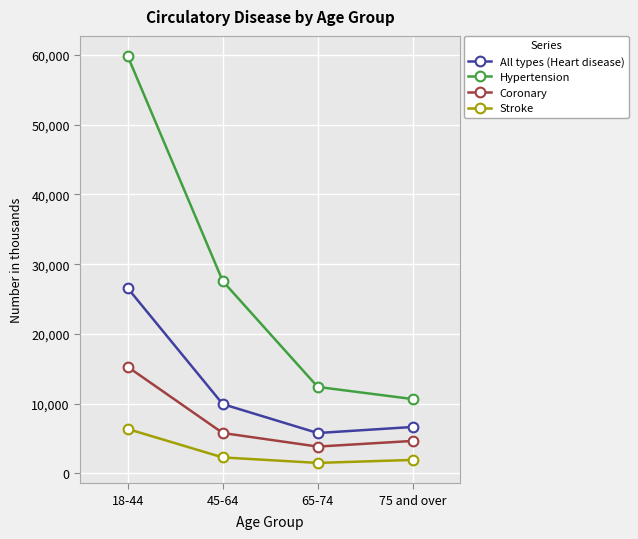

True or false: All types (Heart disease) has more than 1 points higher than both neighbors.

False